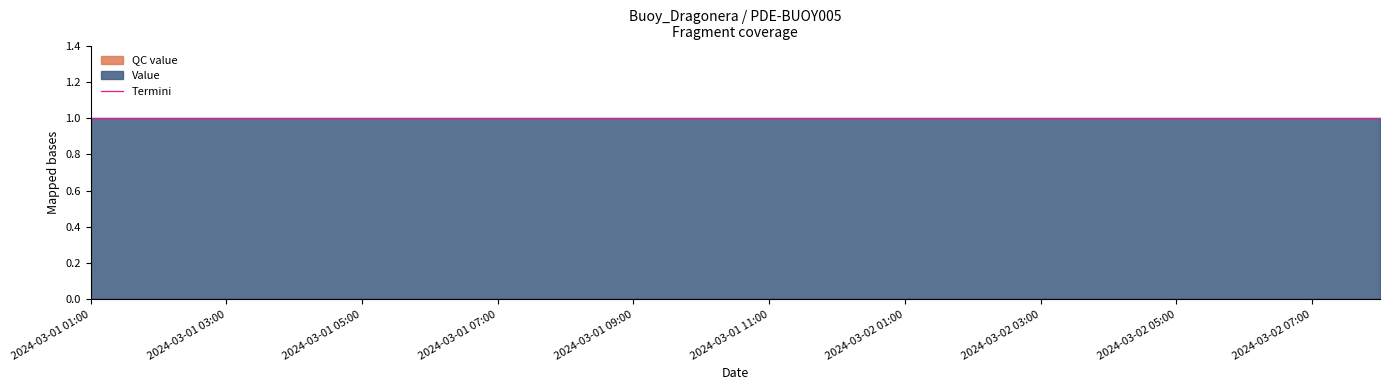

Between 2024-03-01 05:00 and 2024-03-01 12:00, which is larger?

2024-03-01 05:00